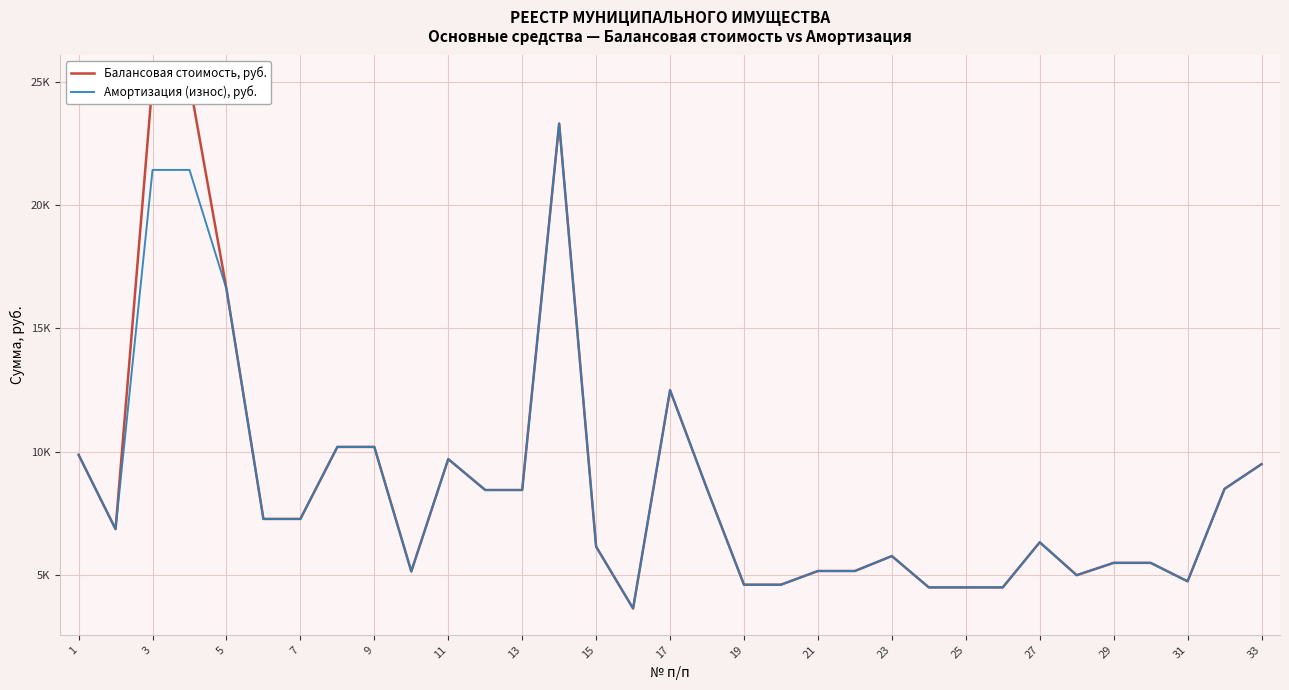

What value does the Амортизация (износ), руб. series have at 21?

5169.3